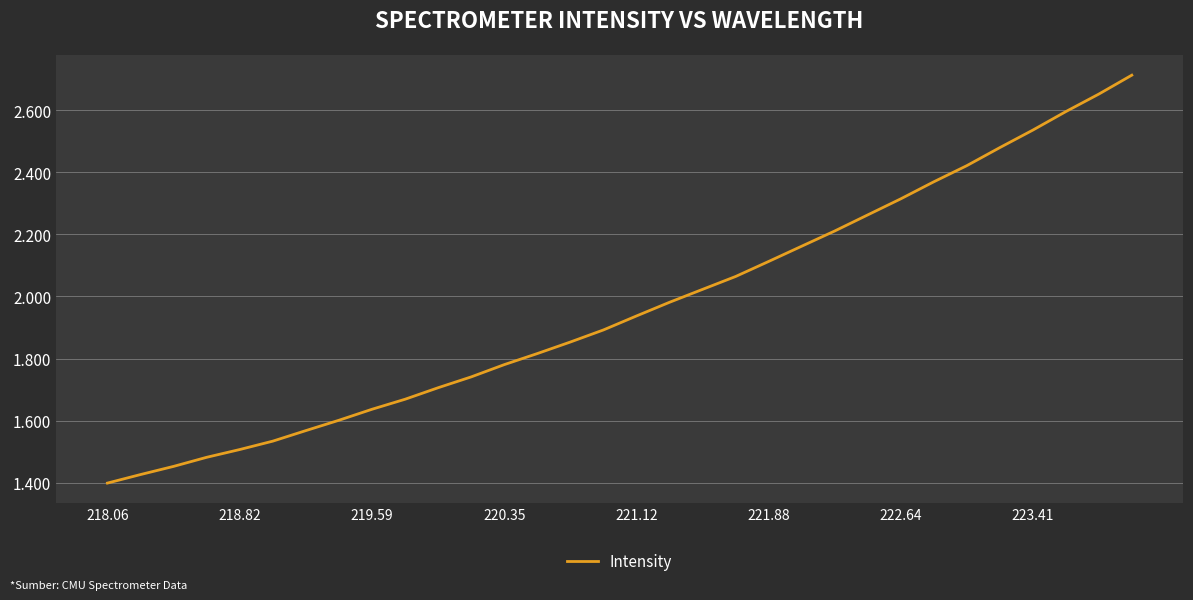

Does the chart display data point markers on the line(s)?

No